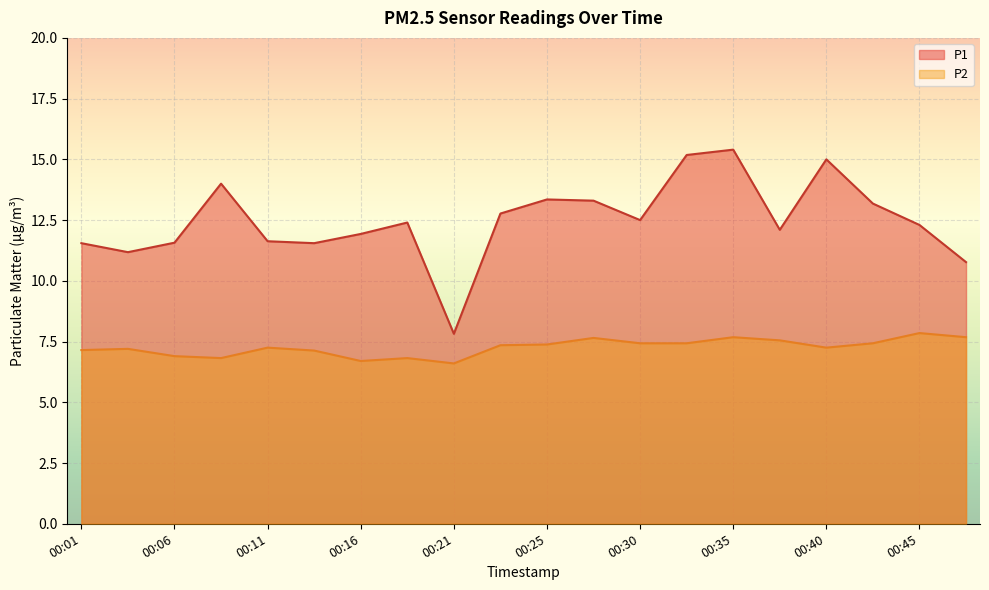

Which category has the lowest value in the P1 series?

00:21